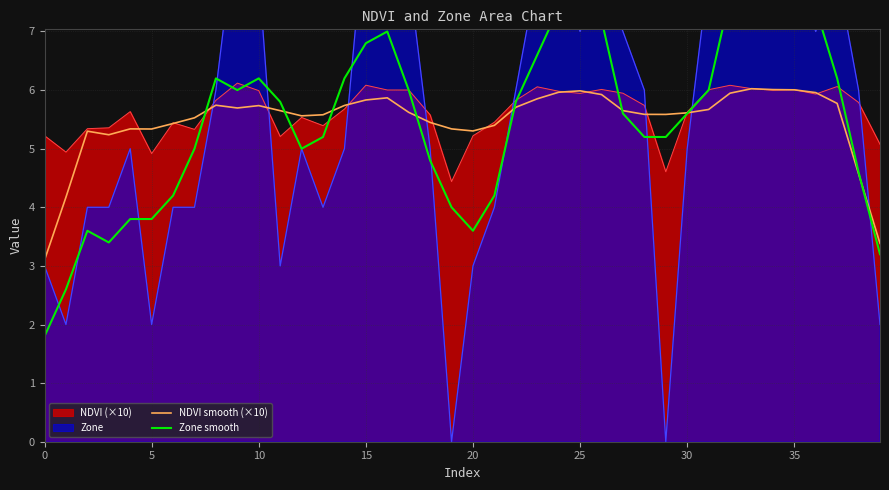

The NDVI smooth (×10) series shows 6.0 at 35. True or false?

True